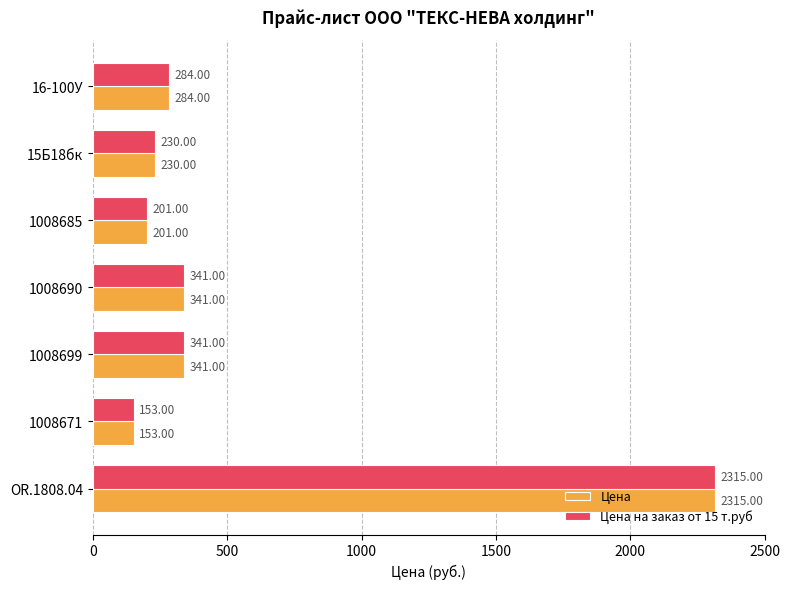

At which category is the sum across all series the highest?

OR.1808.04